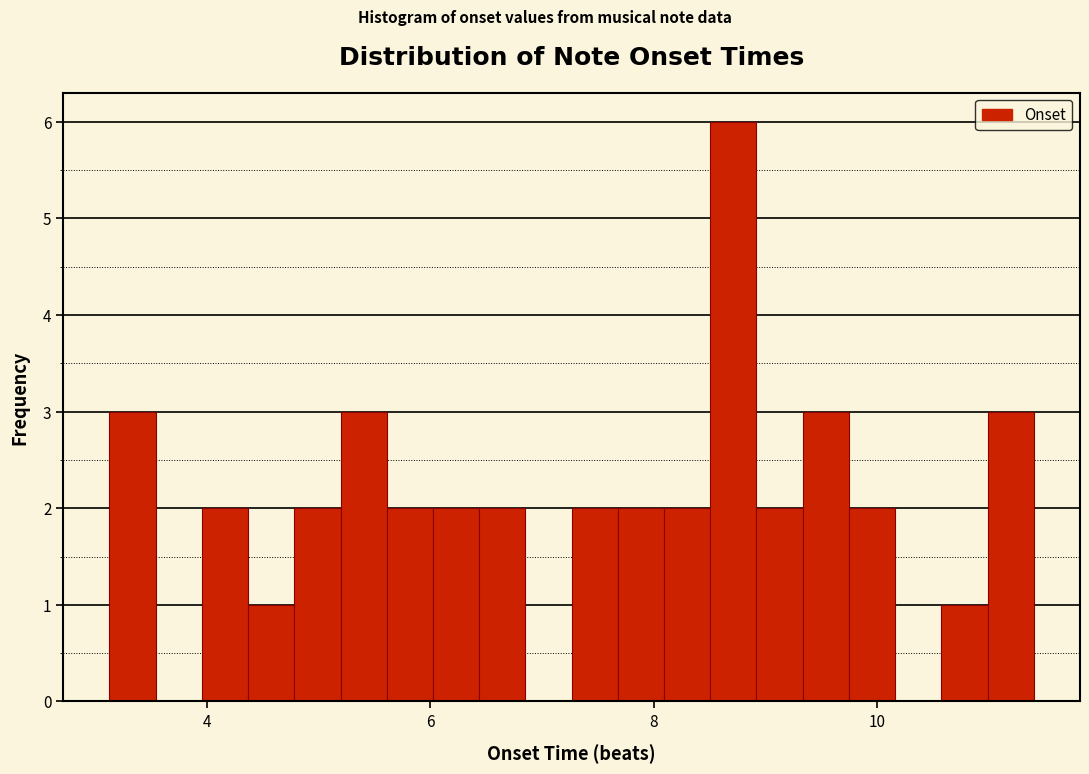

Around what value on the x-axis is the tallest bar? Give the approximate position of its centre, as read against the axis.

8.8